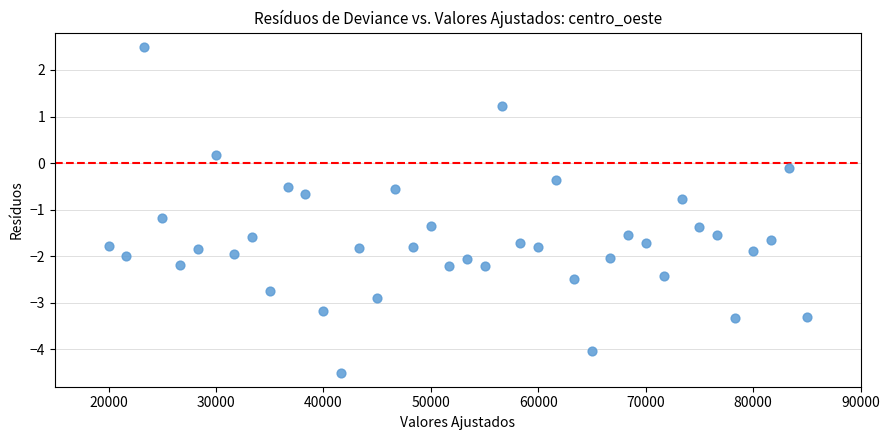

What is the range of Y values (max minus min)?

7.0